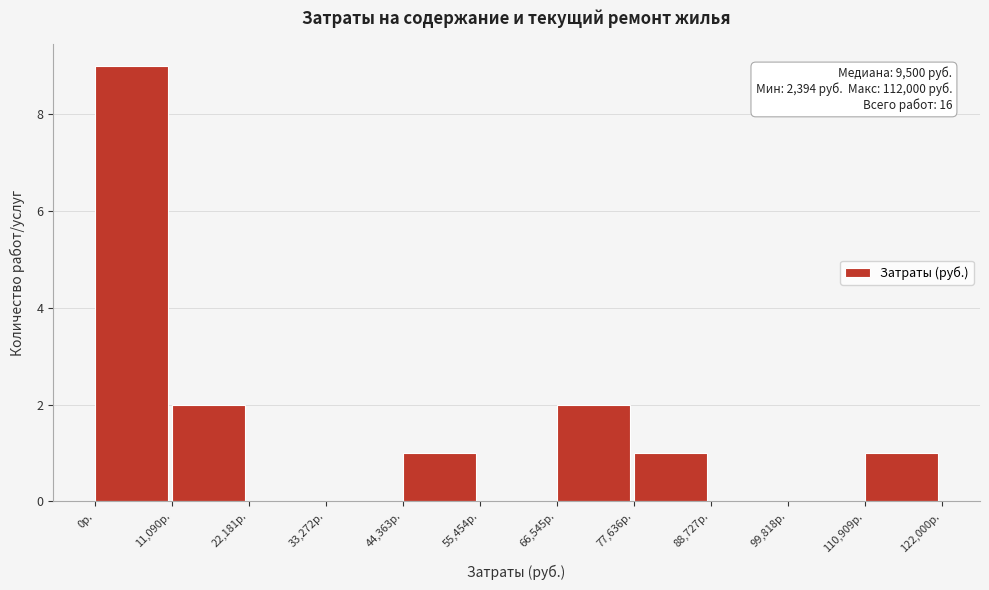

Over which range of the x-axis is the bar tallest?

0 to 12000